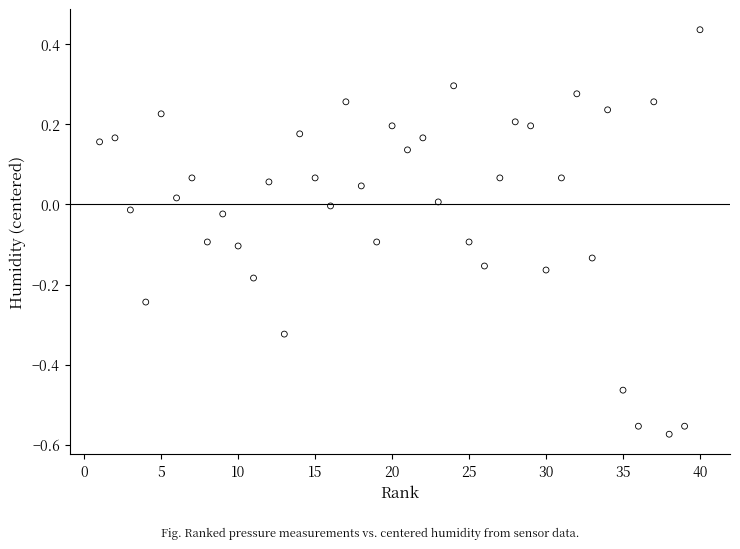

What is the range of Y values (max minus min)?

1.0